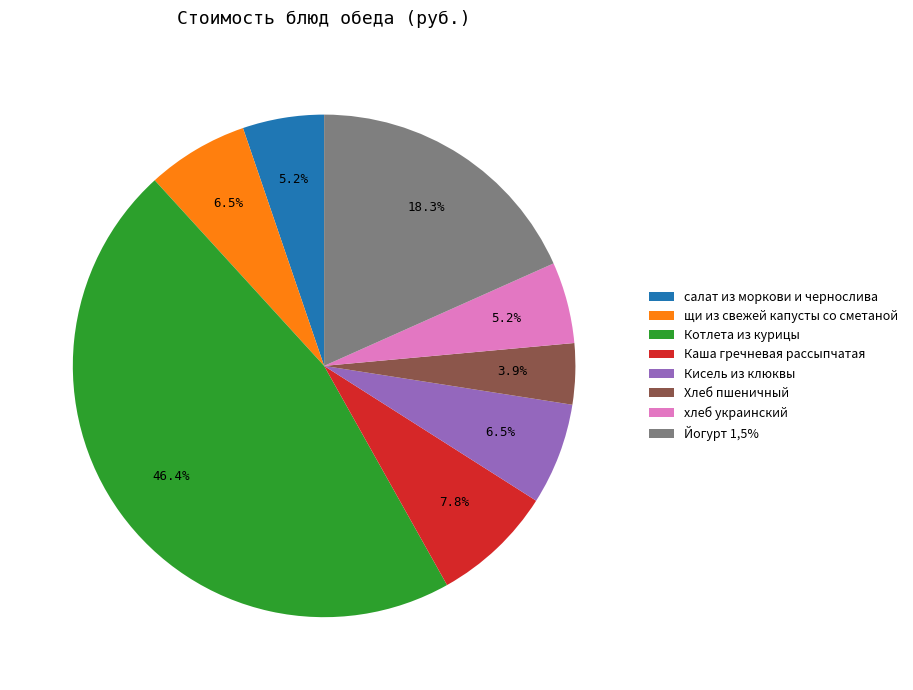

How many segments does this pie chart have?

8